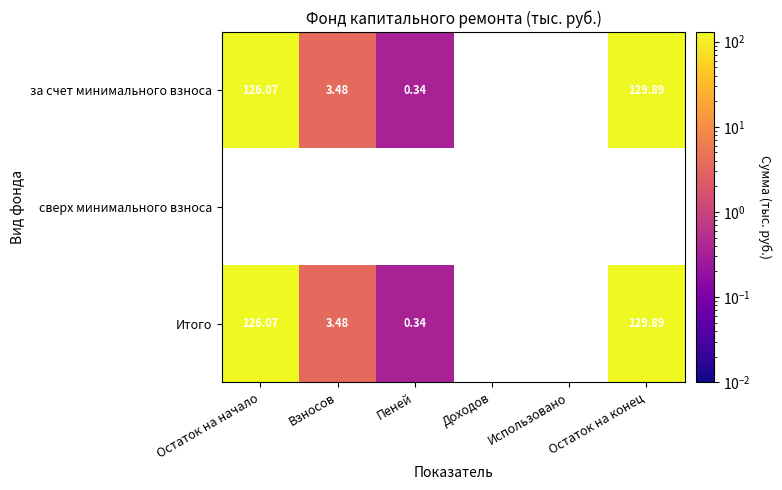

How many categories are shown in the chart?

6